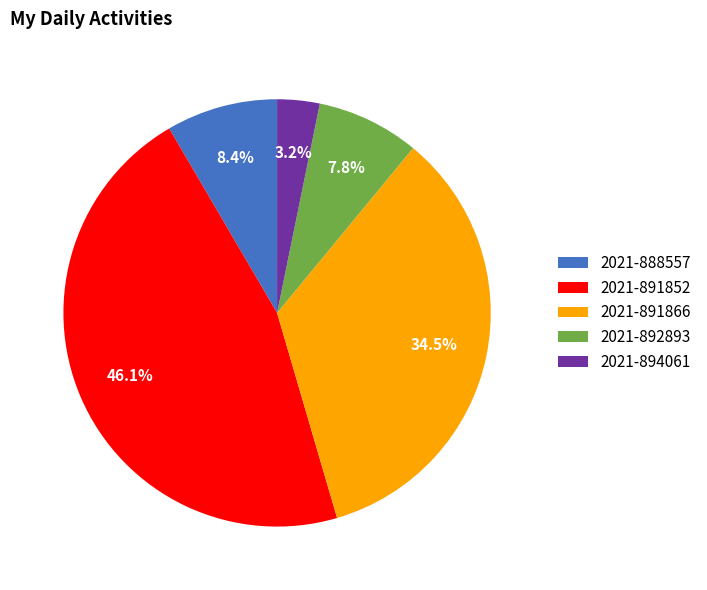

To the nearest percent, what percentage of the pie is 2021-892893?

8%